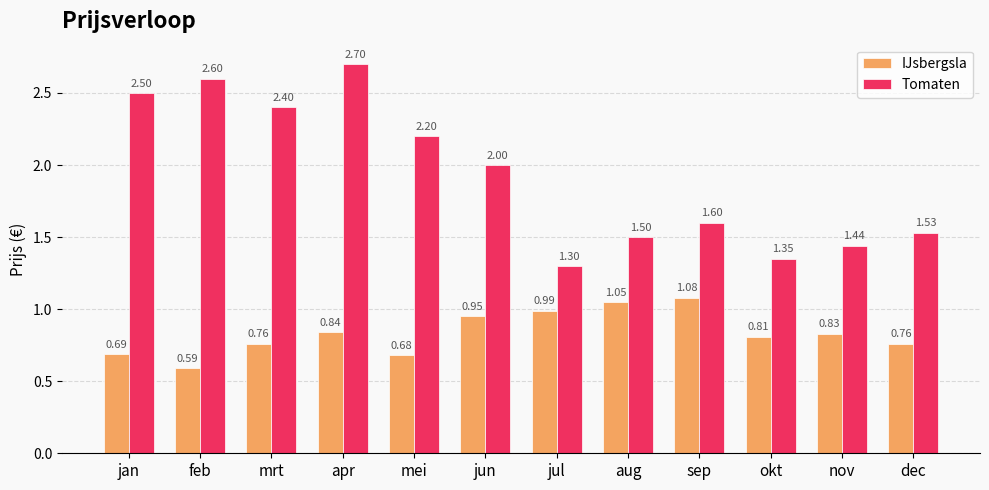

Which series changed the most between mei and dec?

Tomaten